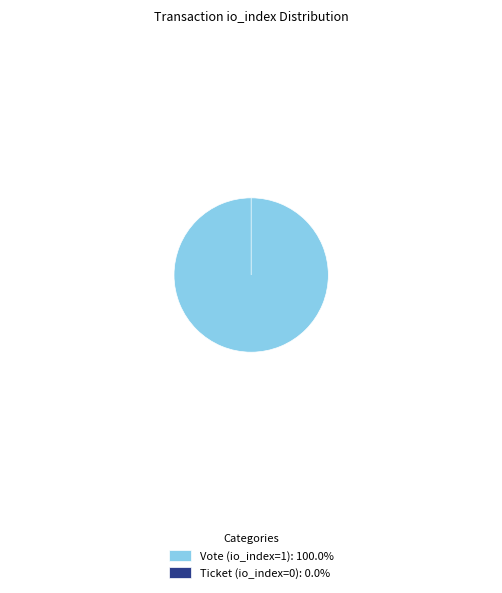

Which slice represents more than half of the pie?

Vote (io_index=1)